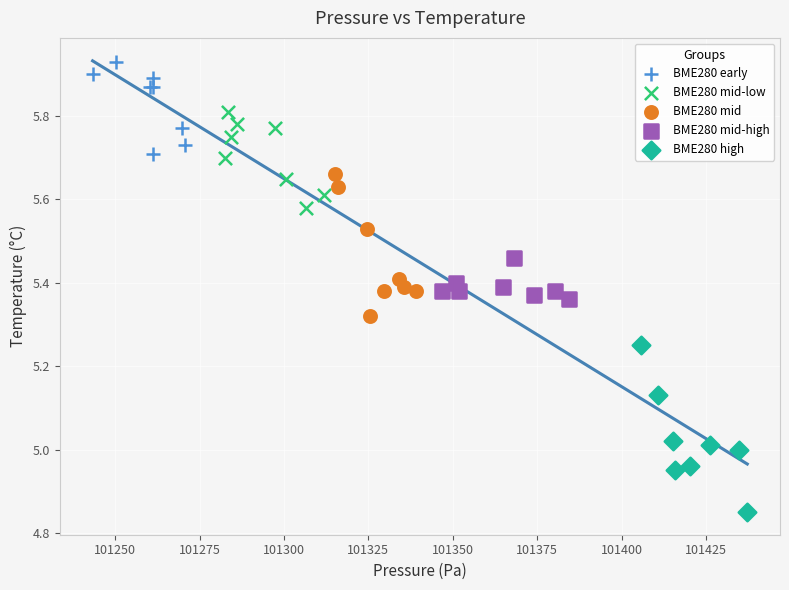

Which series contains the highest Y value?

BME280 early